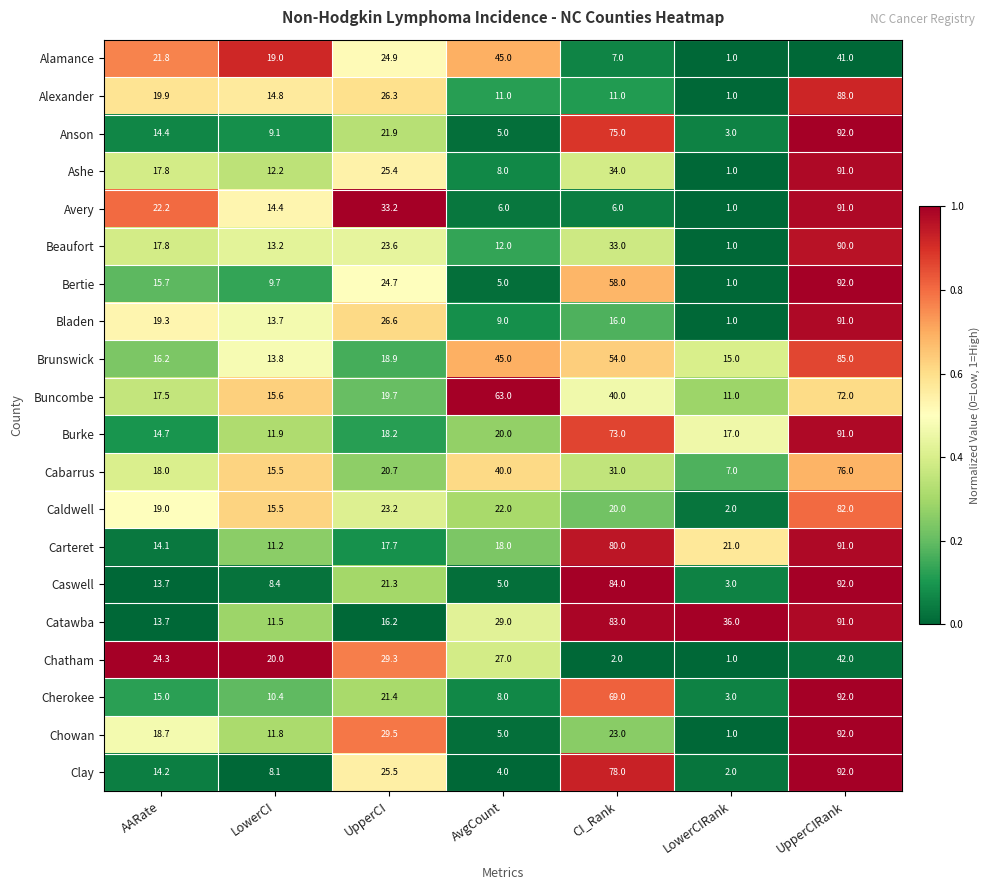

How many data points in Buncombe are above 19?

4